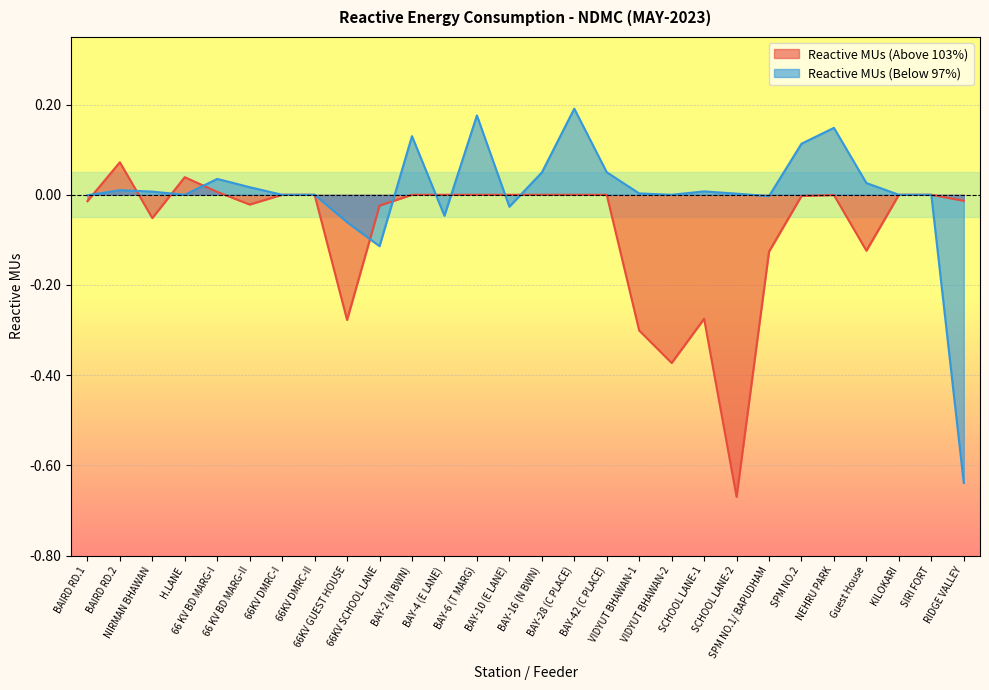

What is the sum of all Reactive MUs (Above 103%) values?

-2.2